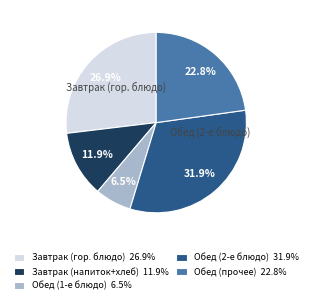

Is the sum of Обед (2-е блюдо) 31.9% and Обед (прочее) 22.8% greater than half?

Yes